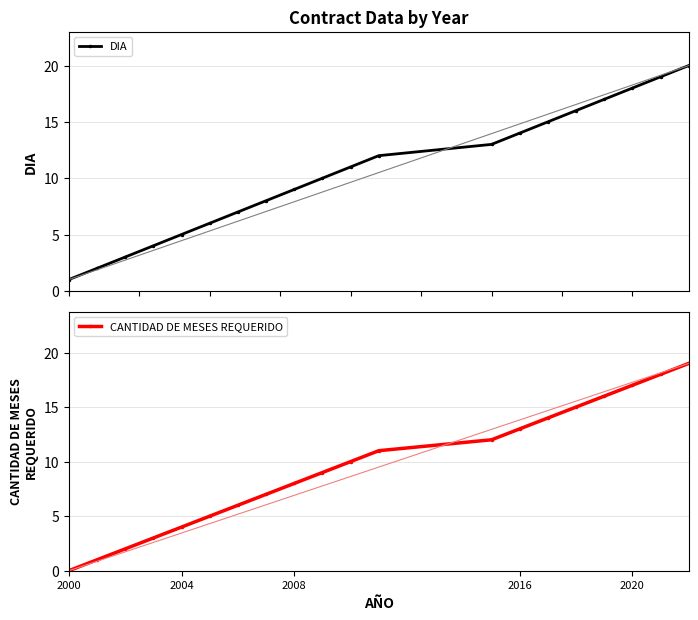

Which category has the lowest value across all series?

2000